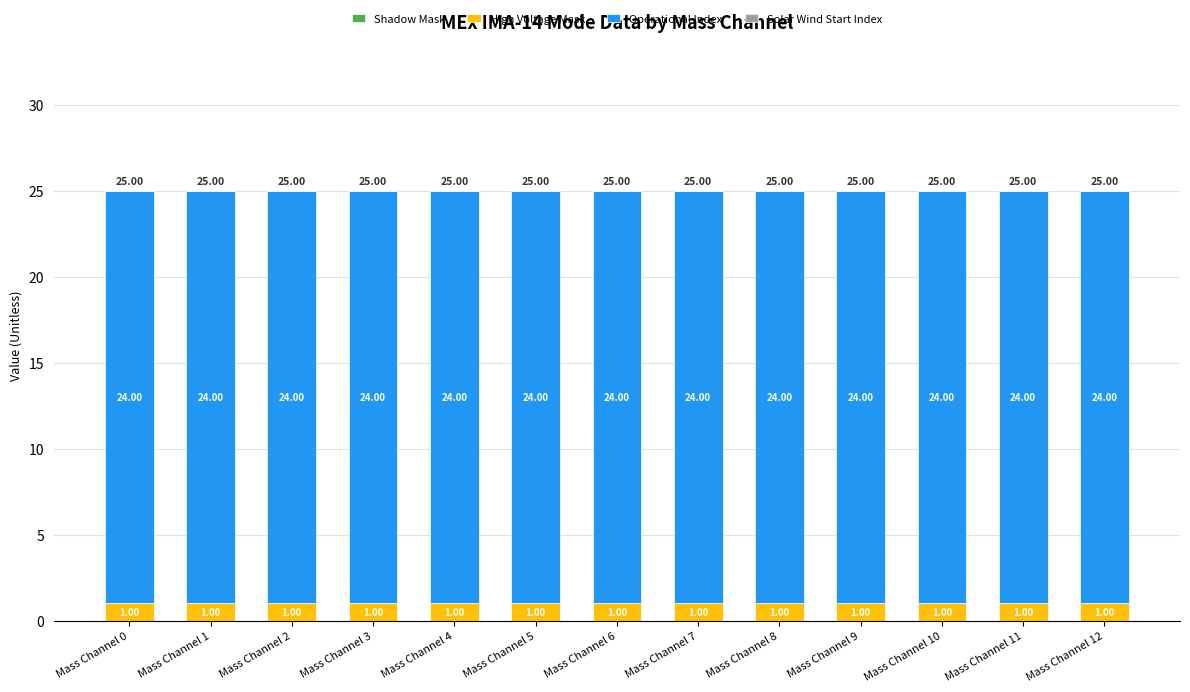

What is the total value across all series at Mass Channel 2?

25